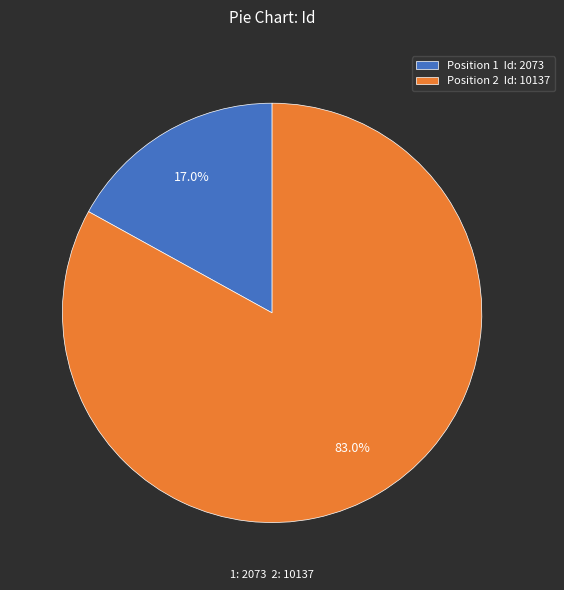

How much of the chart is everything except Position 1 Id: 2073?

83.0%